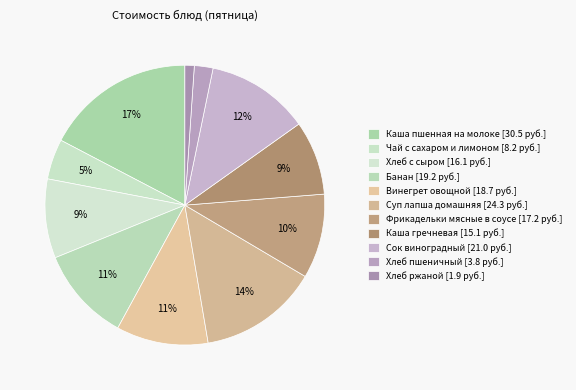

To the nearest percent, what is the difference between the largest and smallest slice percentages?

16%